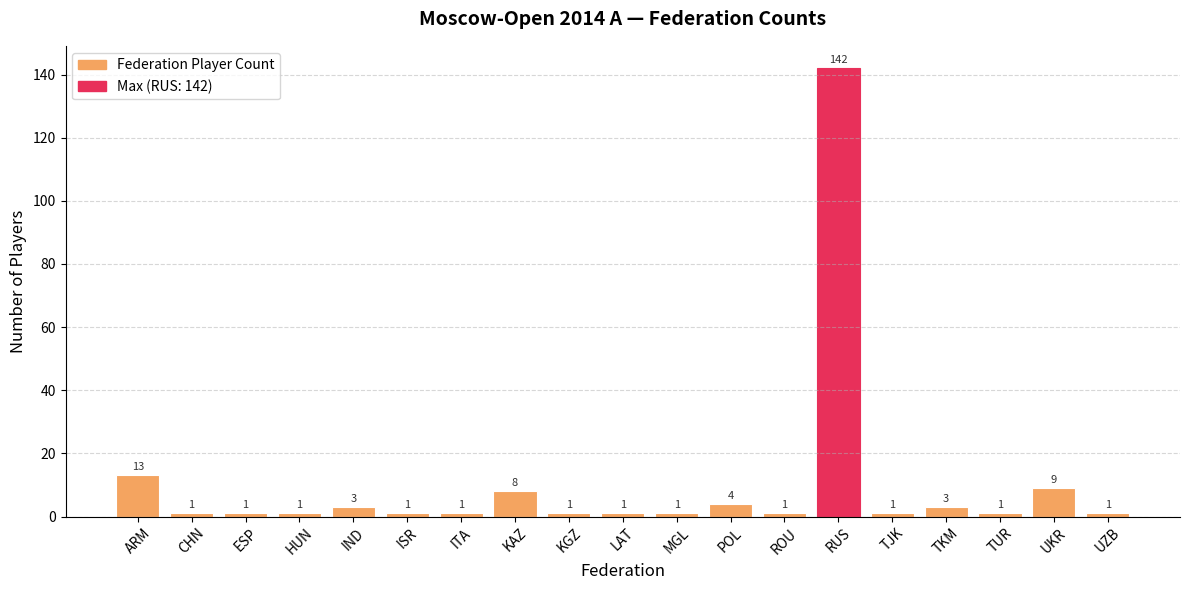

What is the label of the 16th bar from the right?

HUN